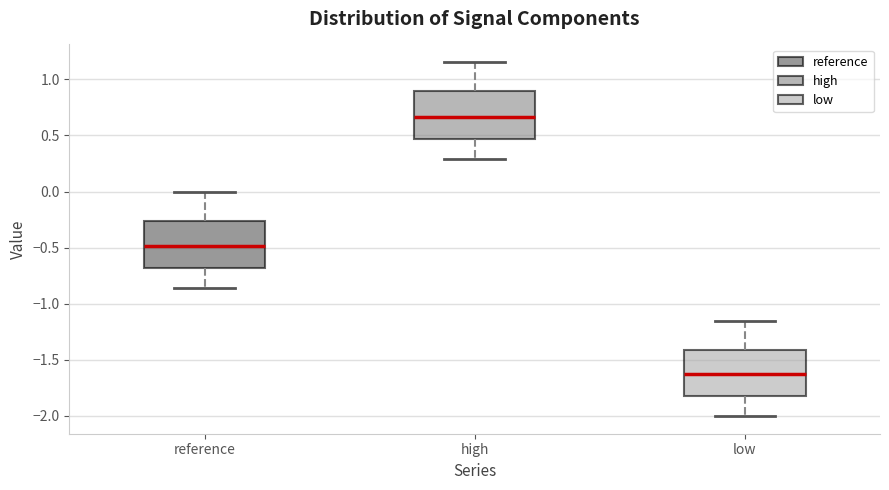

Reading left to right, read every box against the y-axis: the position of its median line, the range the box covers, and the ends of its whiskers. The values are not printed on the chart, so give them approximately, as read against the axis.

reference: median -0.50, box -0.70 to -0.25, whiskers -0.85 to 0.00
high: median 0.65, box 0.45 to 0.90, whiskers 0.30 to 1.15
low: median -1.65, box -1.85 to -1.40, whiskers -2.00 to -1.15